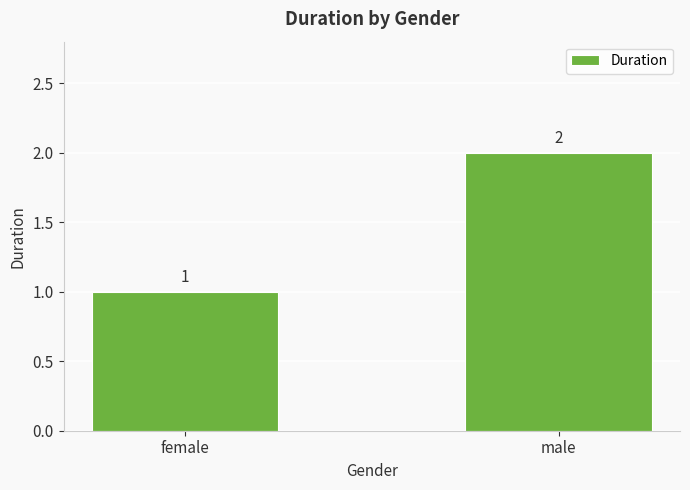

Count the number of data series in this chart.

1